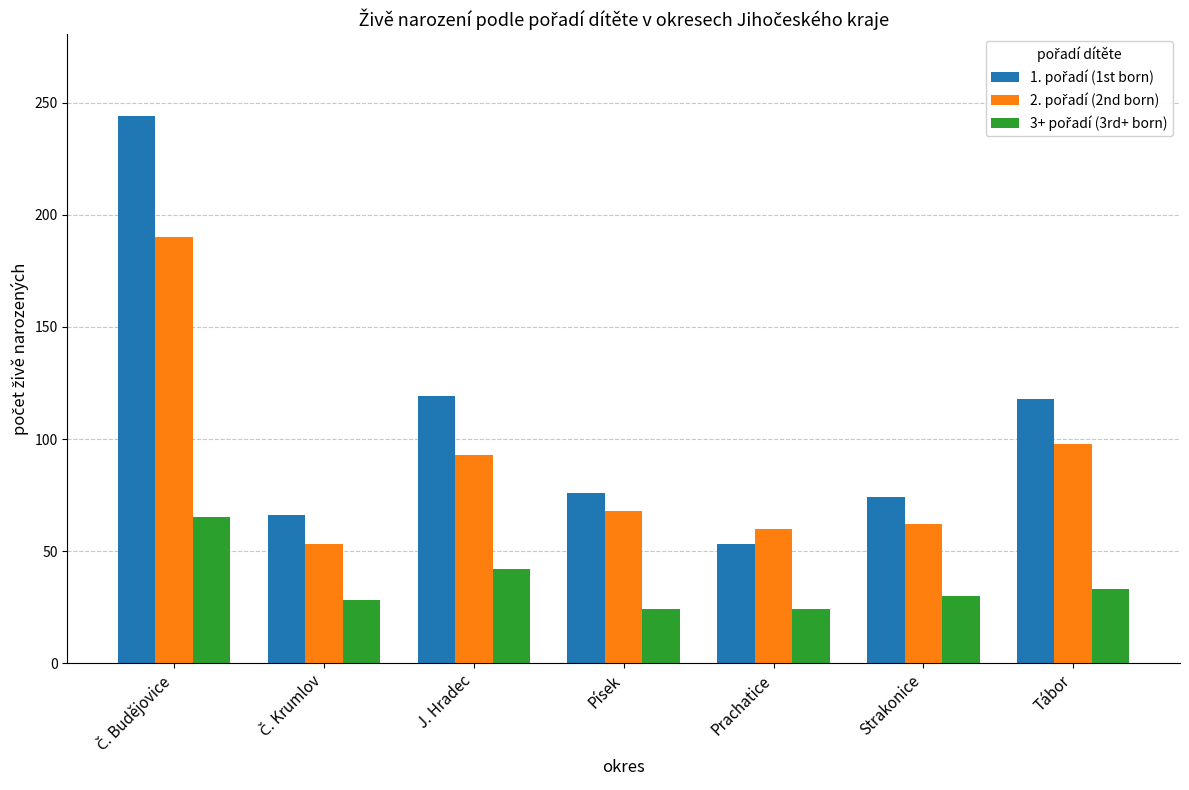

What is the label of the 5th bar from the right?

J. Hradec